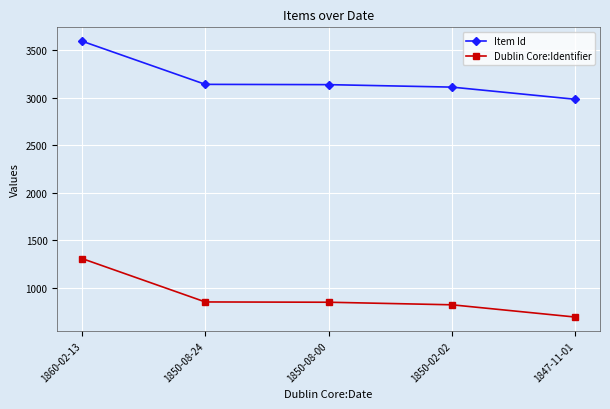

What is the minimum value for Item Id?

2986